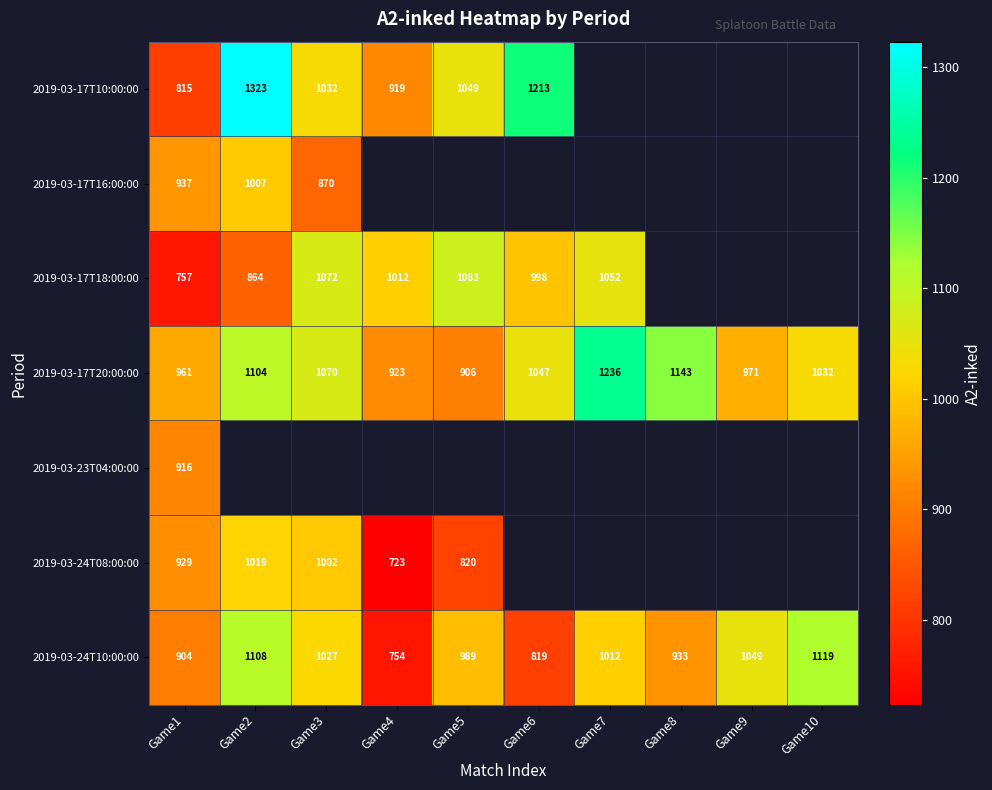

At how many categories does at least one series exceed 1109?

5